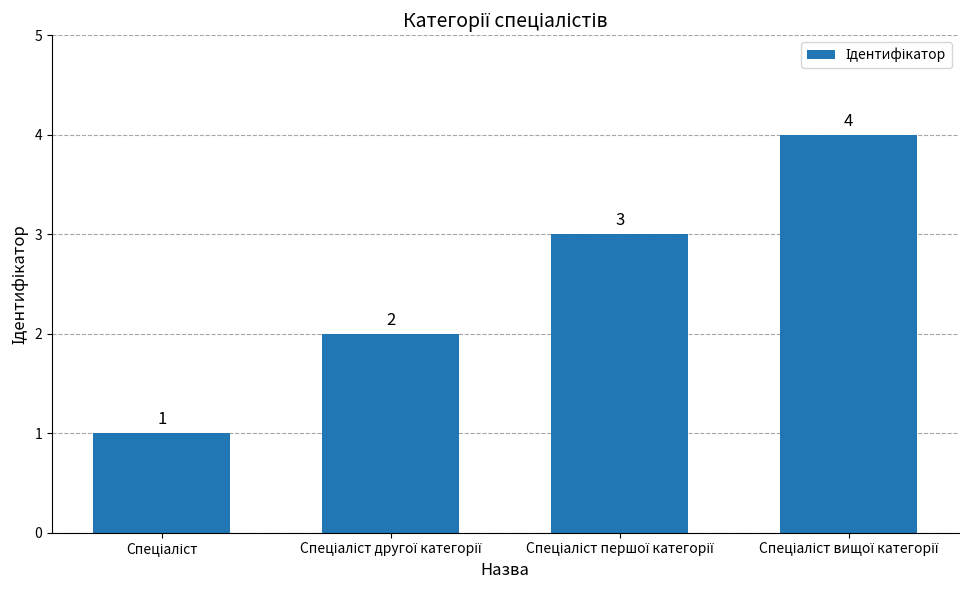

What is the sum of all values?

10